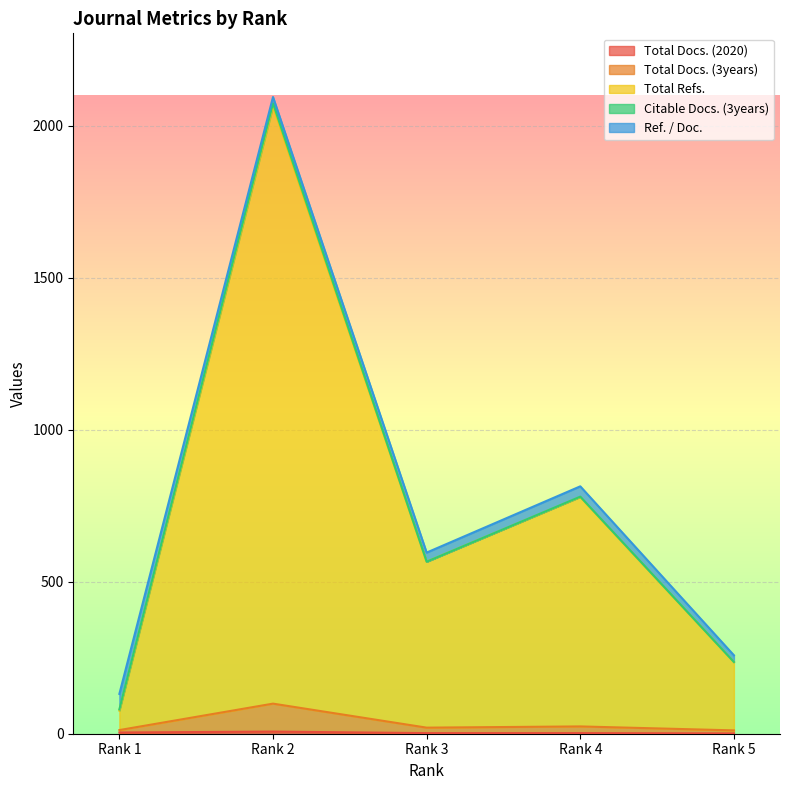

At how many categories does at least one series exceed 1827?

1